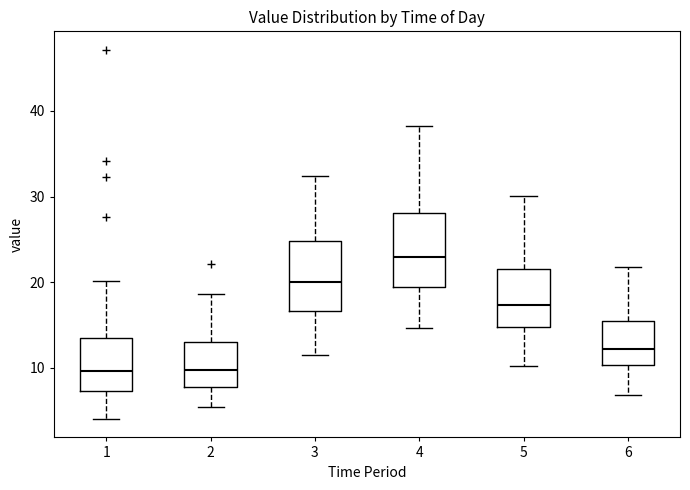

Reading left to right, transcribe this box plot: for each box, give where its median line is, the range the box spans, and where its two whiskers end, as read against the y-axis. The values are not printed on the chart, so give them approximately, as read against the axis.

1: median 10, box 7 to 14, whiskers 4 to 20
2: median 10, box 8 to 13, whiskers 5 to 19
3: median 20, box 17 to 25, whiskers 12 to 32
4: median 23, box 19 to 28, whiskers 15 to 38
5: median 17, box 15 to 22, whiskers 10 to 30
6: median 12, box 10 to 15, whiskers 7 to 22